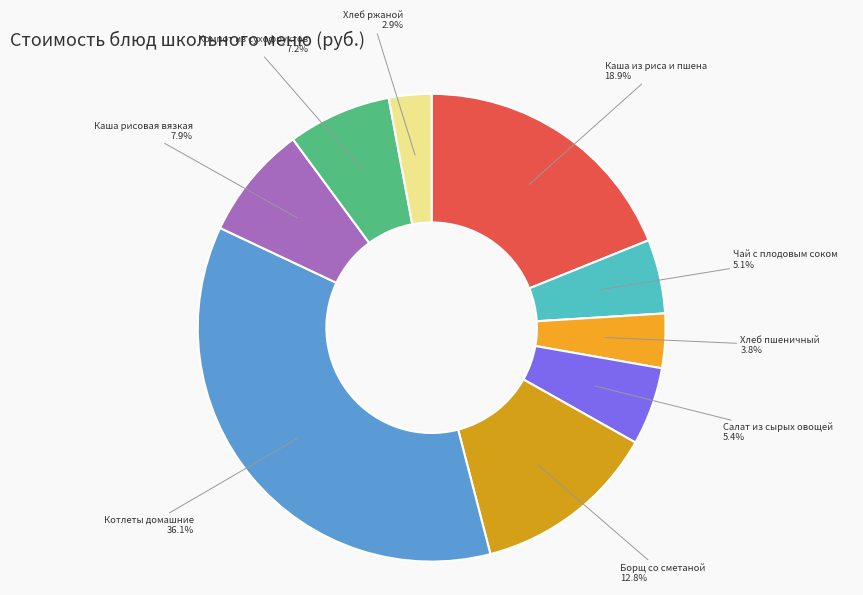

Does Компот из сухофруктов represent more than half of the total?

No